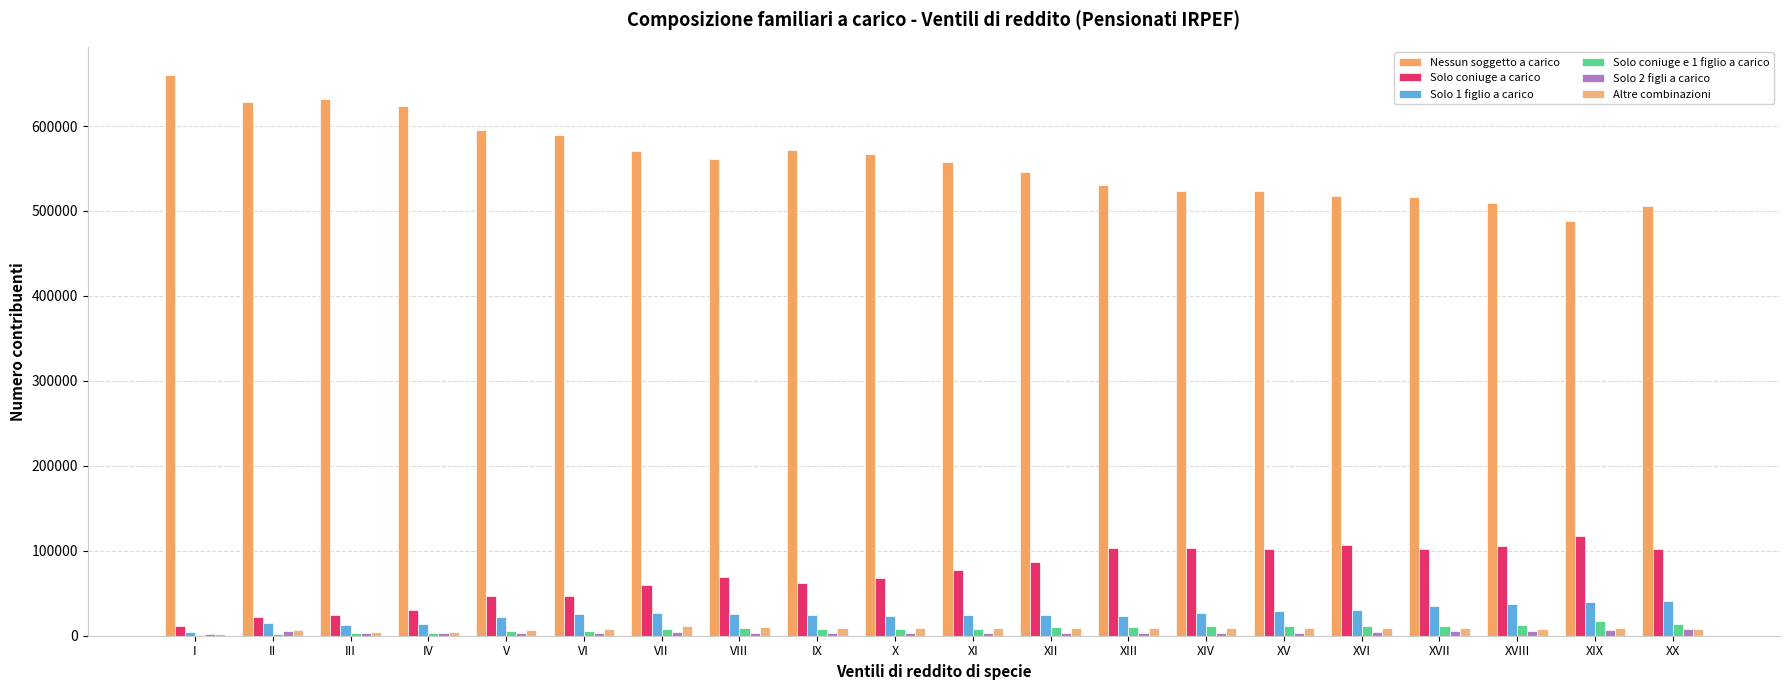

What is the lowest value of the Nessun soggetto a carico series?

488272